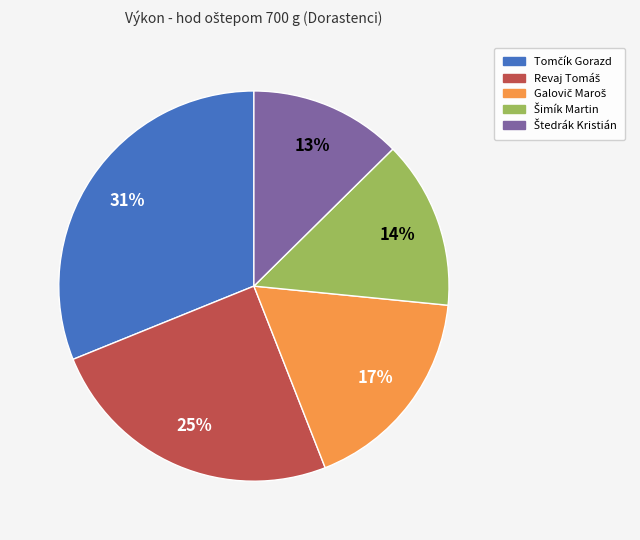

Is there a majority slice in this chart?

No